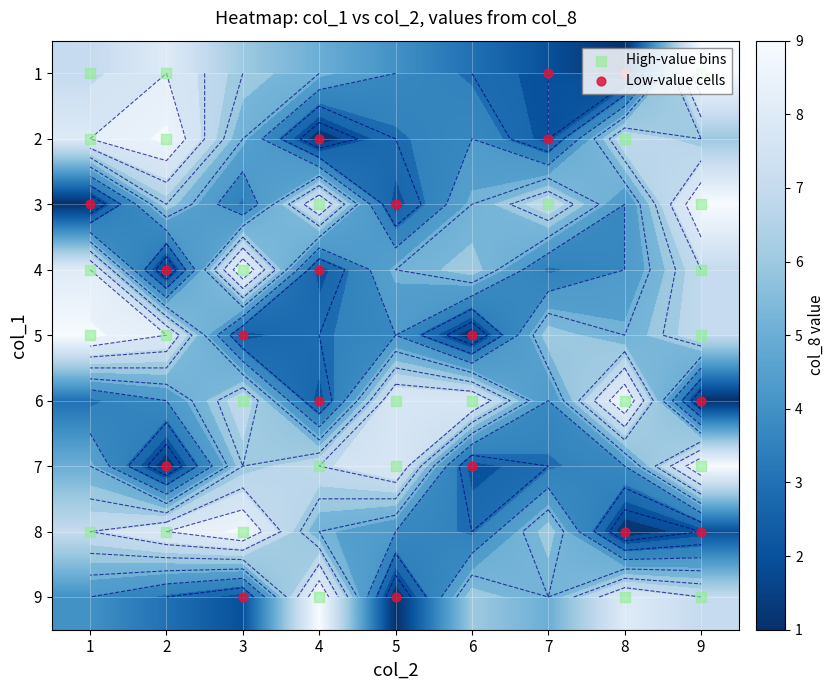

Which label corresponds to the smallest value in the chart?

8